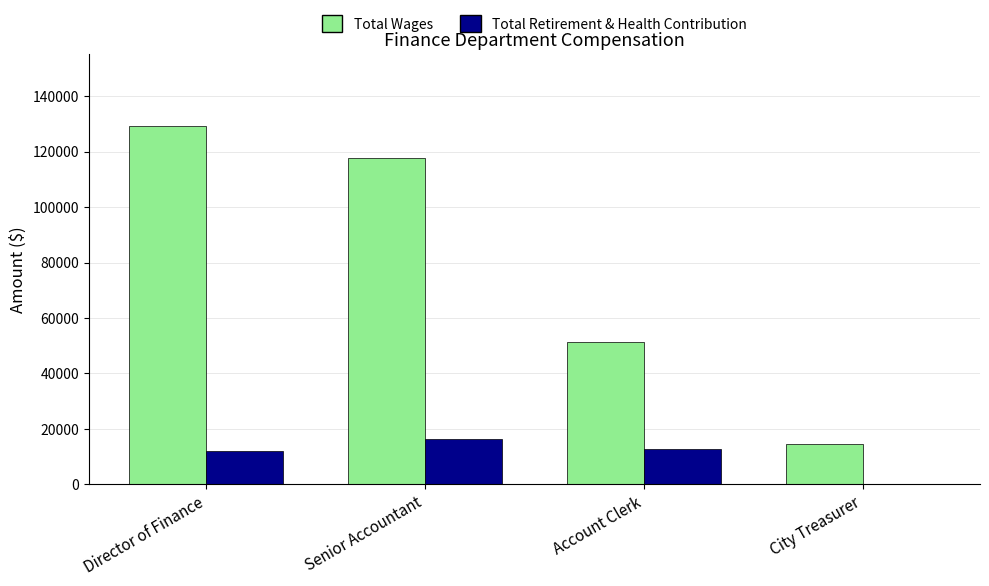

What is the difference between the Total Retirement & Health Contribution values at Account Clerk and Director of Finance?

764